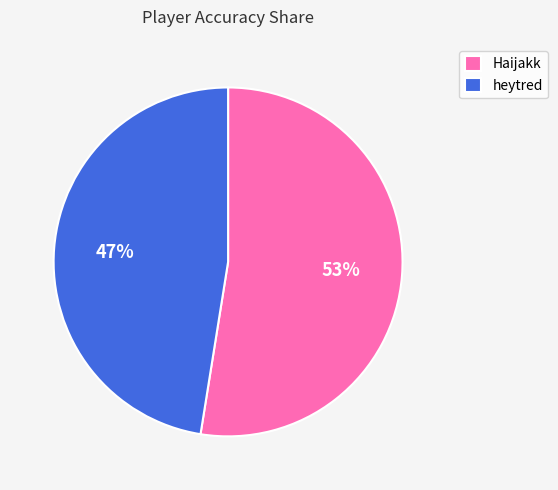

True or false: heytred accounts for 62% of the total.

False